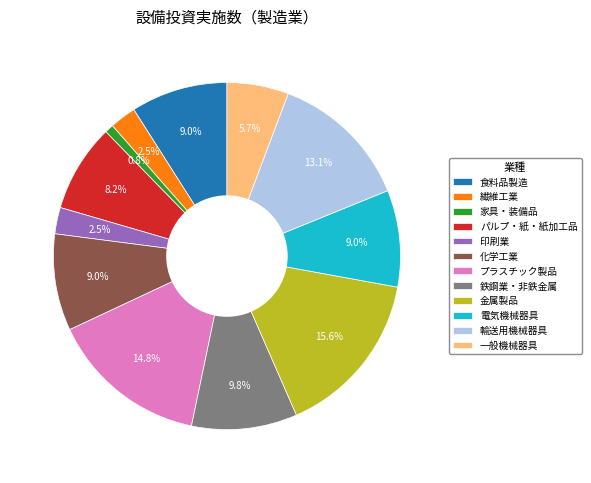

Is it true that 家具・装備品 is 11% of the pie?

False